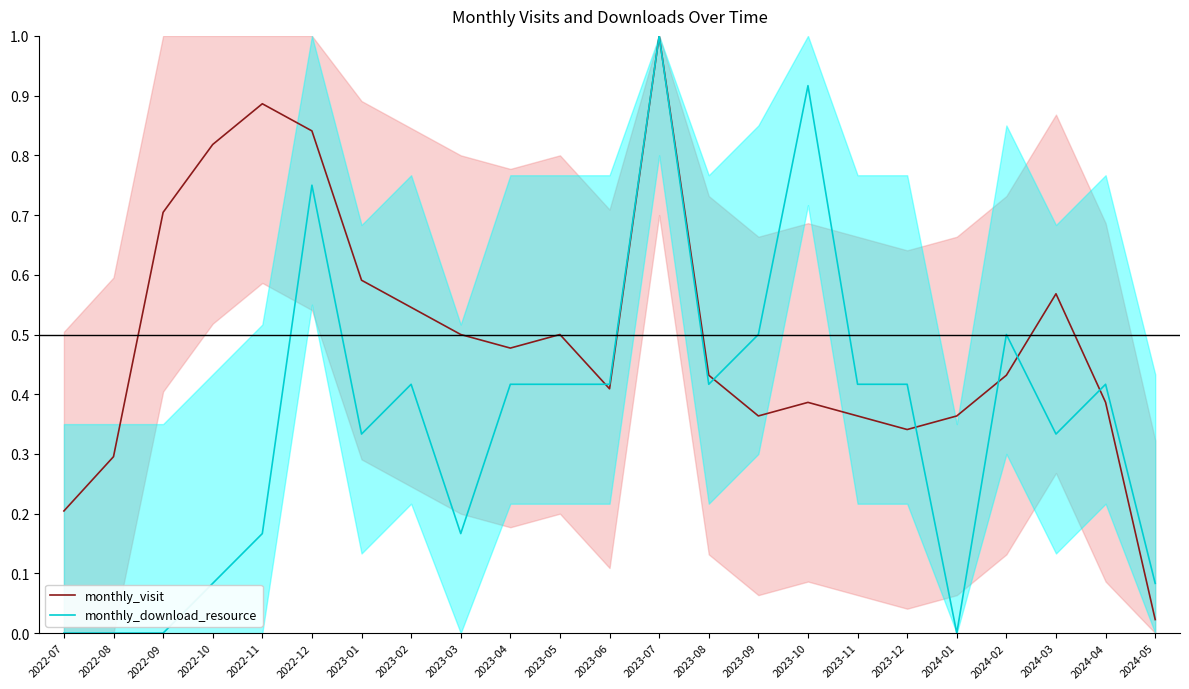

At how many categories does at least one series exceed 0?

23